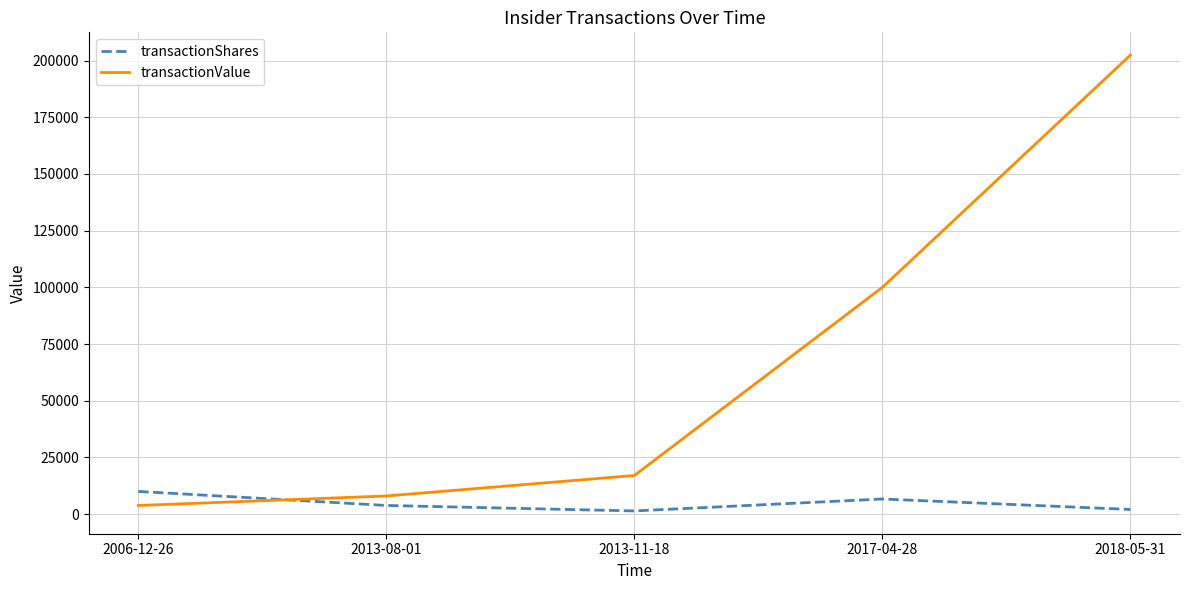

The value of transactionValue at 2013-11-18 is 17038. True or false?

True